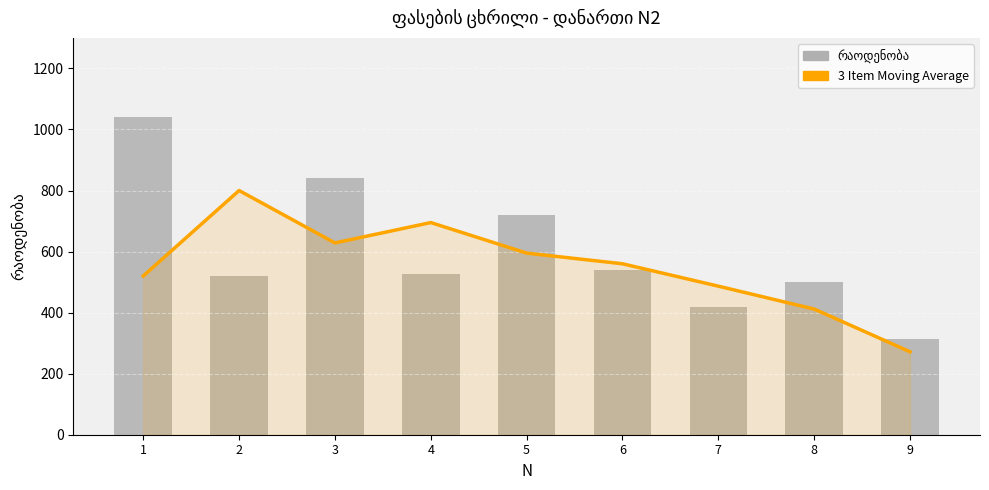

Reading left to right, transcribe all the data shown in this chart.

3 Item Moving Average: 1=520.0	2=800.0	3=628.3	4=695.0	5=595.0	6=560.0	7=486.7	8=411.7	9=271.7
რაოდენობა: 1=1040.0	2=520.0	3=840.0	4=525.0	5=720.0	6=540.0	7=420.0	8=500.0	9=315.0